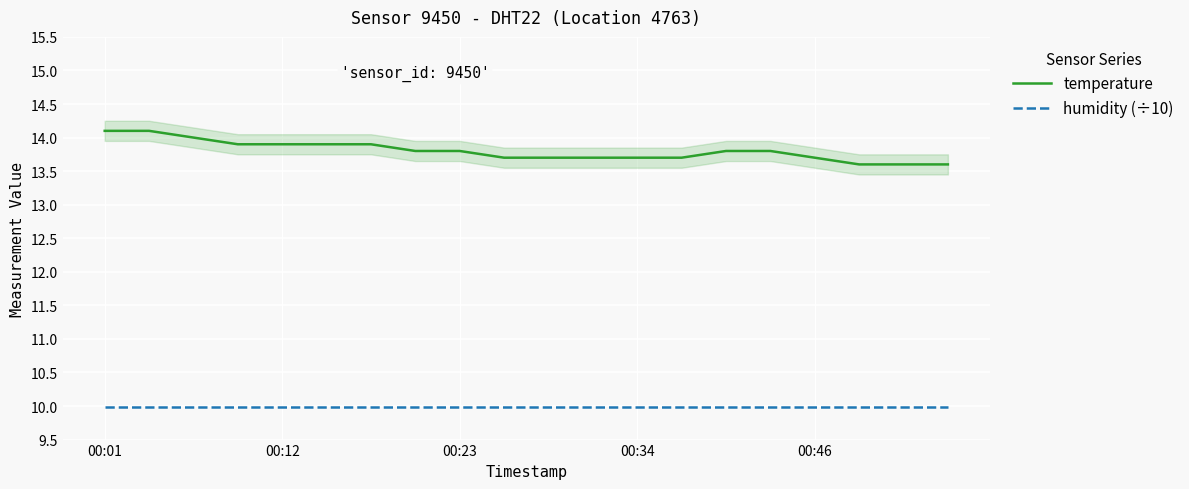

What is the minimum value for temperature?

13.6